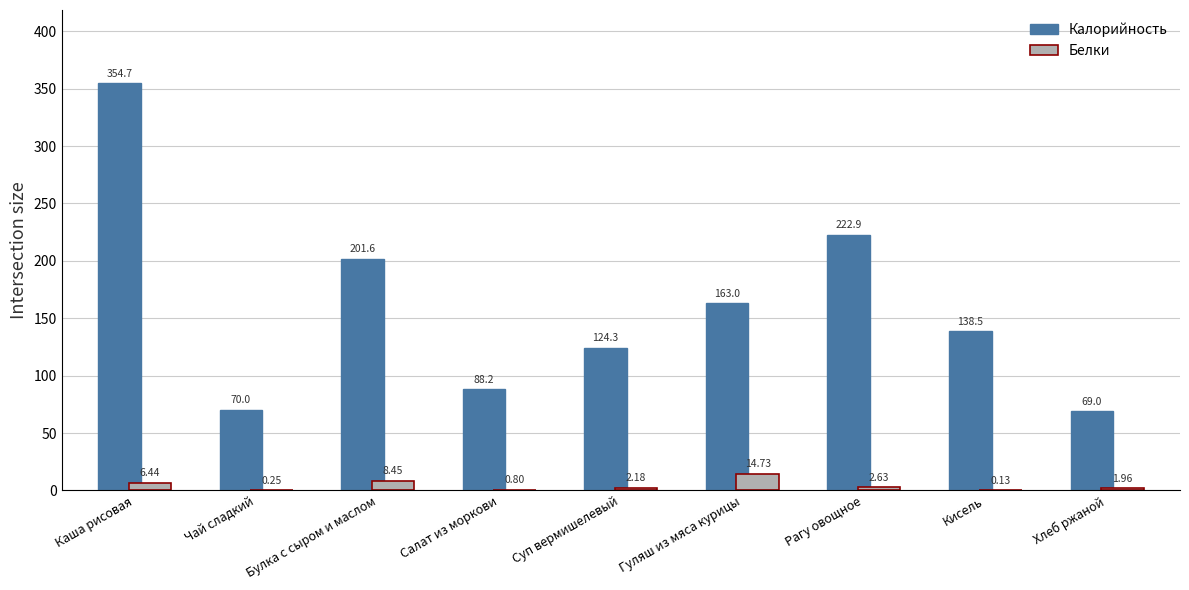

Which series has the largest total across all categories?

Калорийность